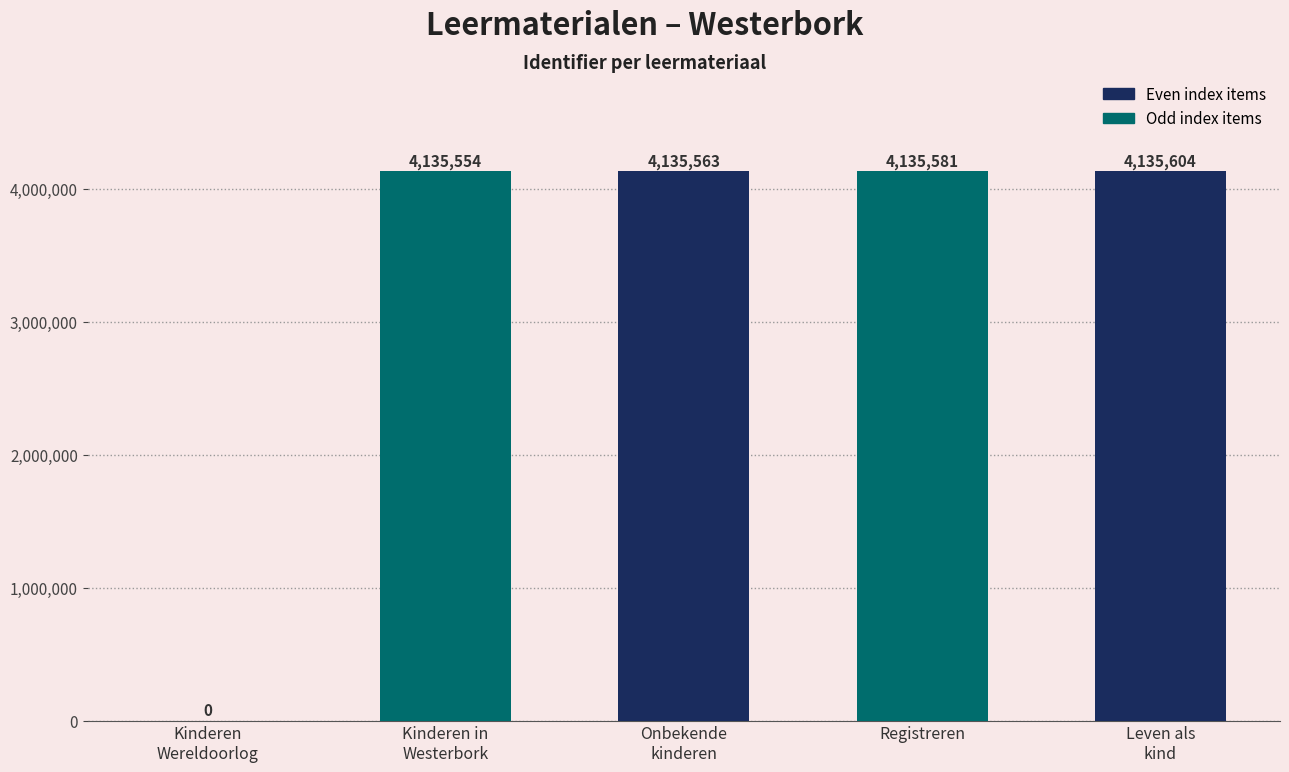

Reading right to left, transcribe all the data shown in this chart.

4135604	4135581	4135563	4135554	0